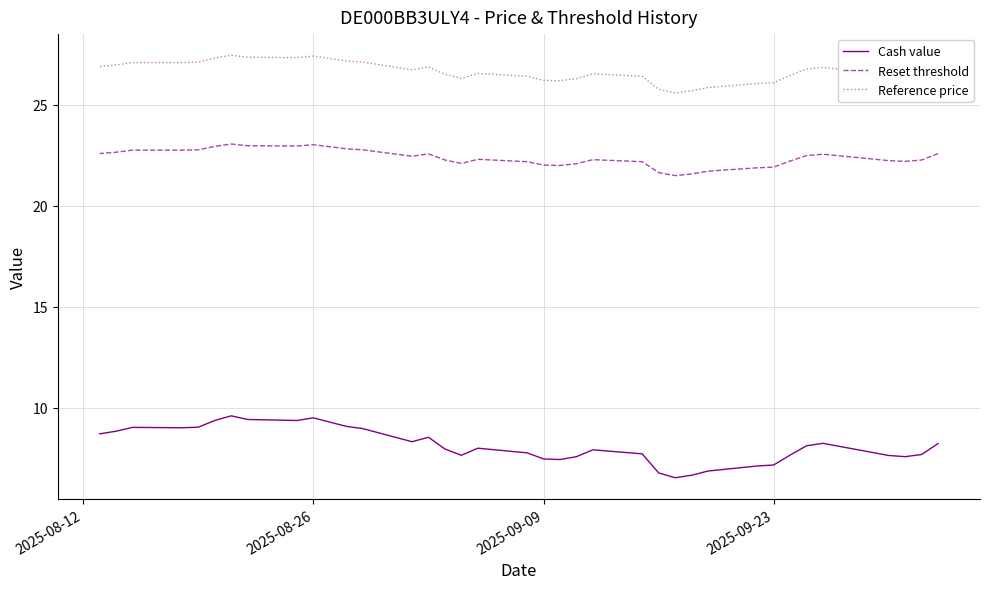

How many interior local valleys does the Reference price series have?

6